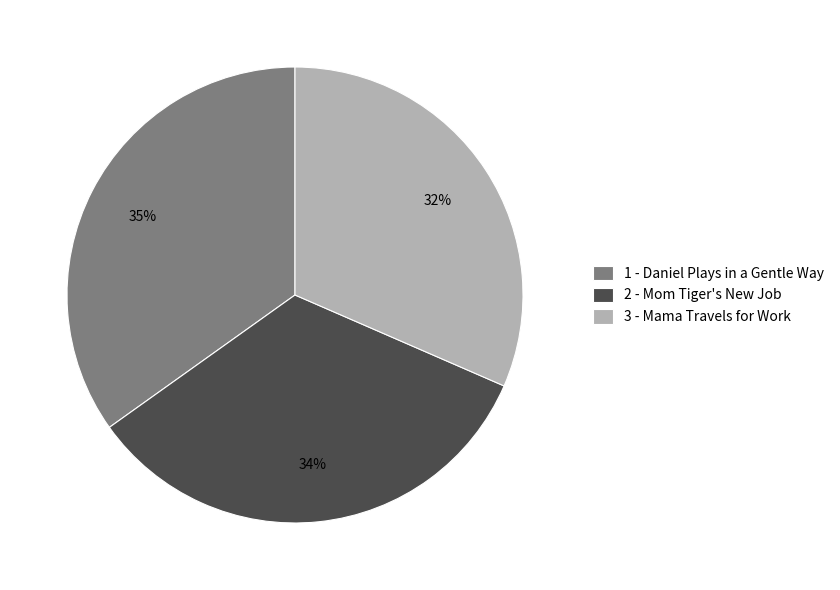

How many segments does this pie chart have?

3